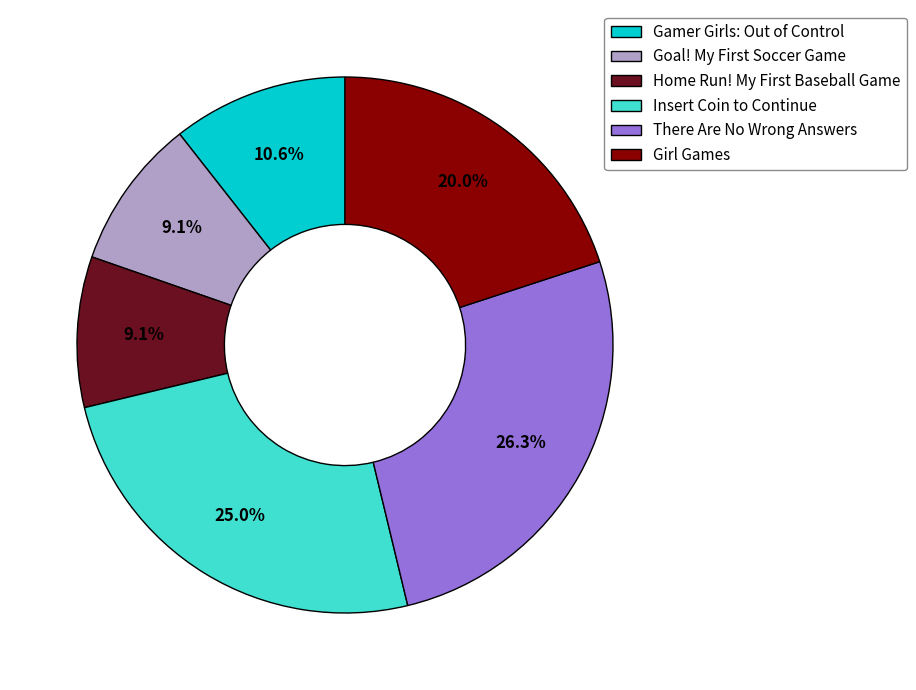

Which slice is the largest?

There Are No Wrong Answers